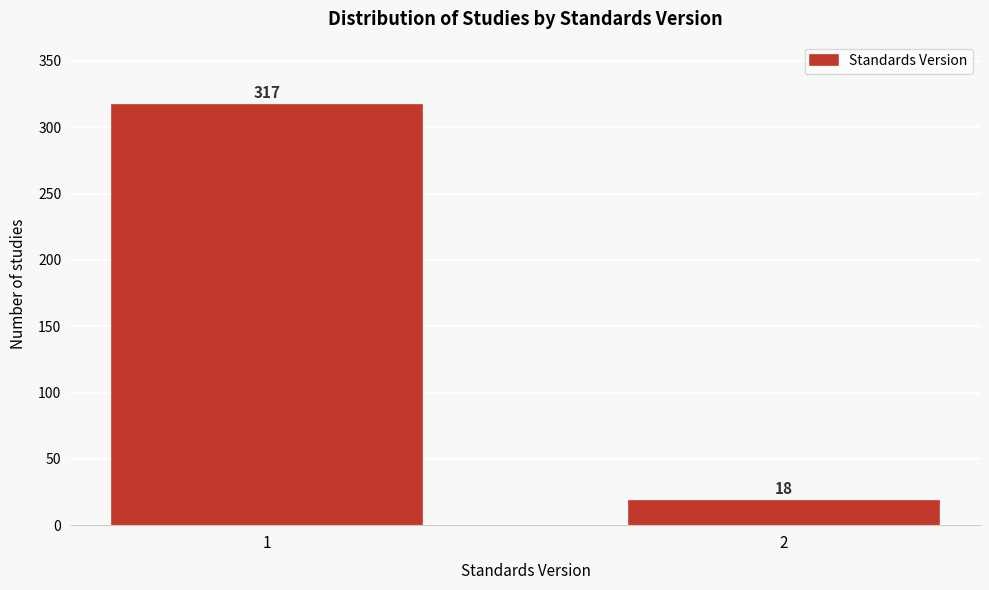

Reading right to left, extract all data points from this chart.

2=18	1=317